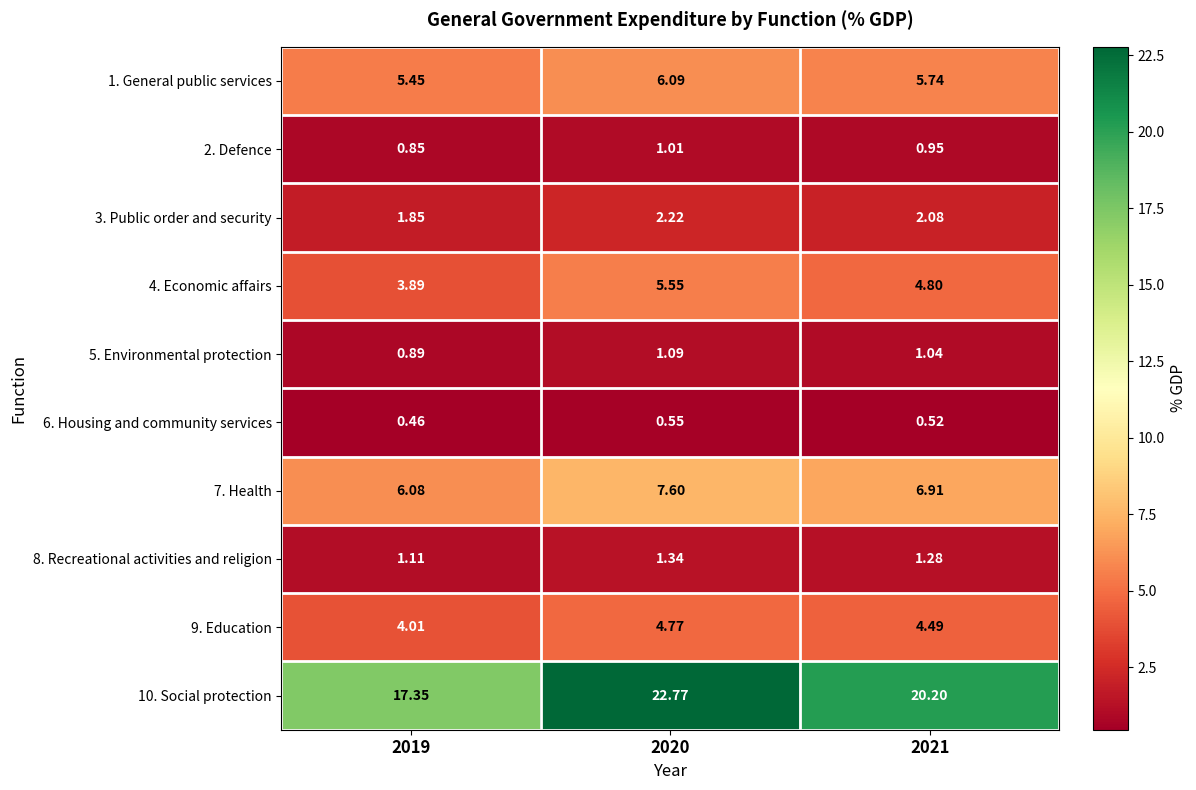

Rank the series by their maximum value, from highest to lowest.

10. Social protection, 7. Health, 1. General public services, 4. Economic affairs, 9. Education, 3. Public order and security, 8. Recreational activities and religion, 5. Environmental protection, 2. Defence, 6. Housing and community services